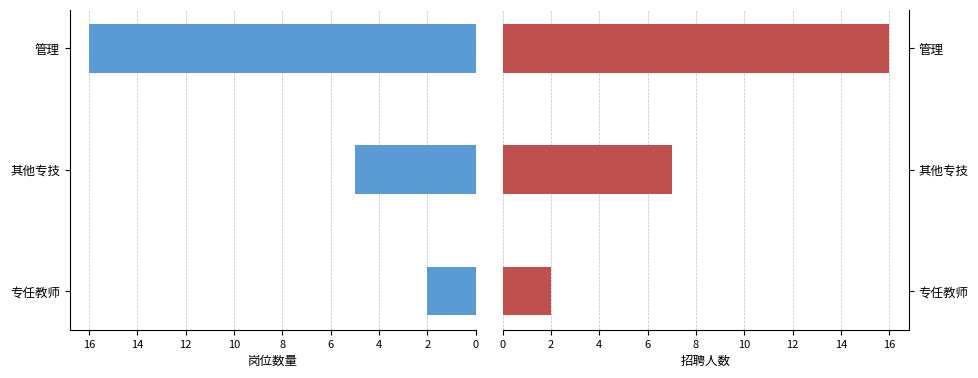

Rank the series by their maximum value, from lowest to highest.

岗位数量, 招聘人数